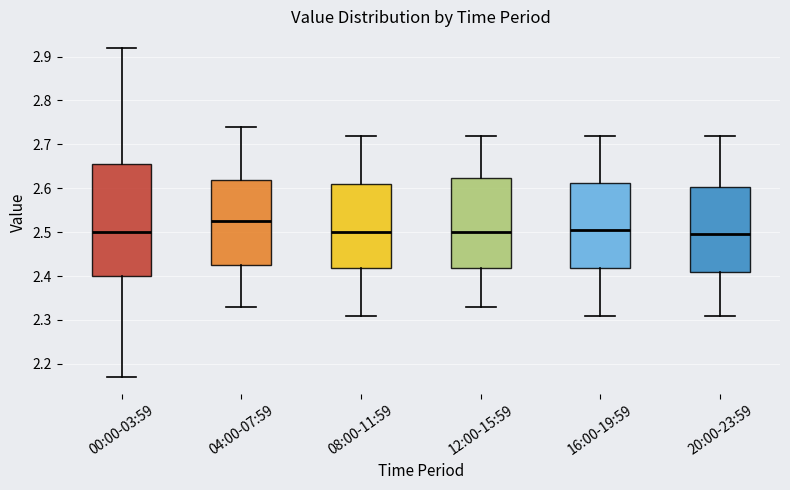

Which box has the highest median line?

04:00-07:59